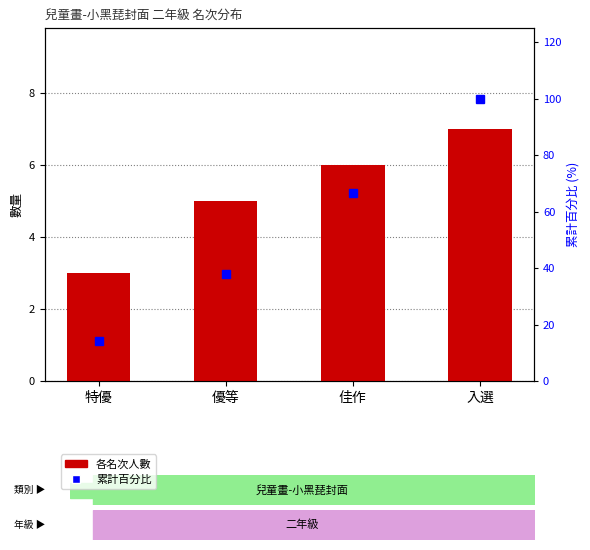

What is the difference between the maximum and second lowest values in the 累計百分比 series?

61.9